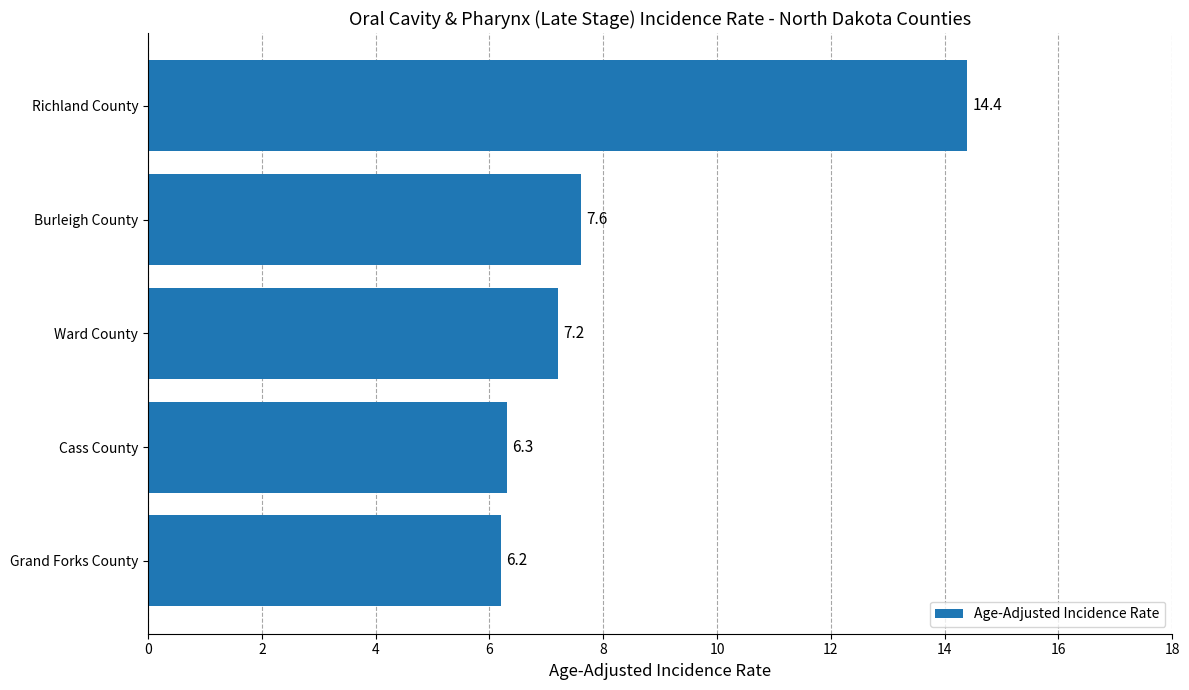

How many data points does each series have?

5